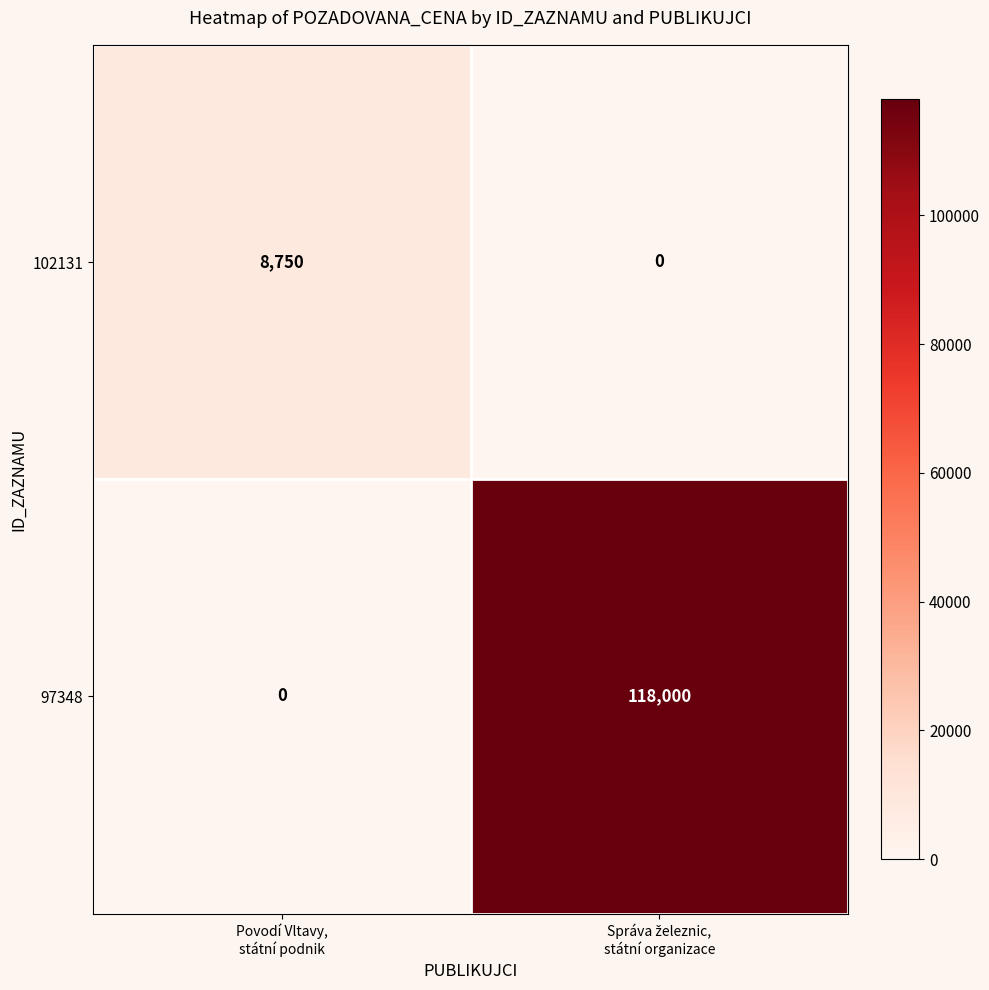

Reading left to right, list all the values displayed in this chart.

102131: 8750	0
97348: 0	118000